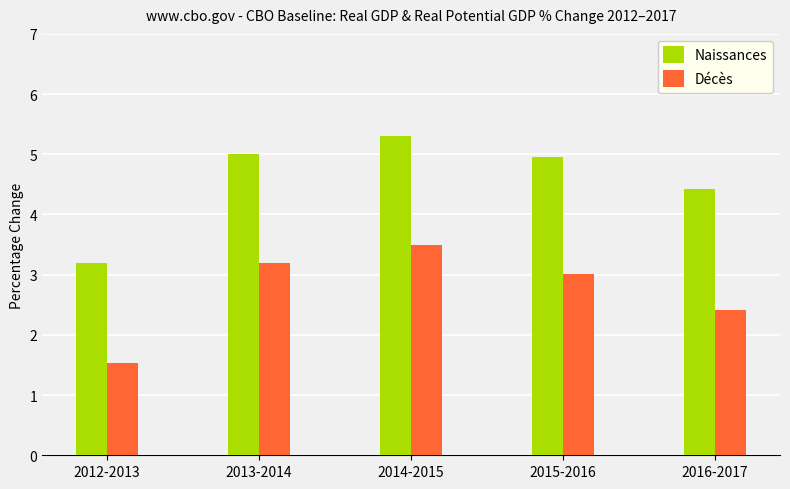

What position from the right is 2013-2014?

4